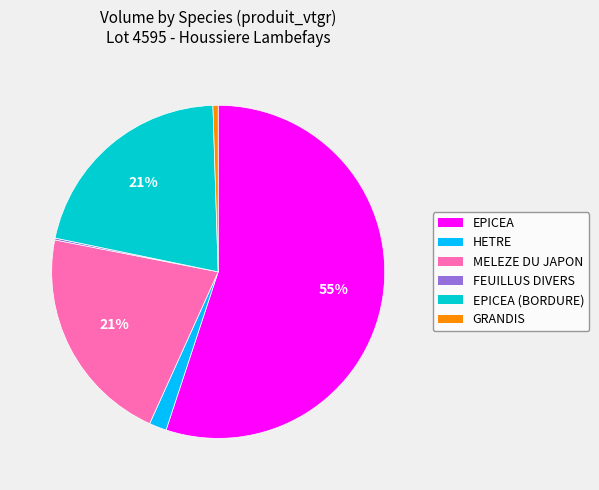

Is it true that EPICEA (BORDURE) is 11% of the pie?

False